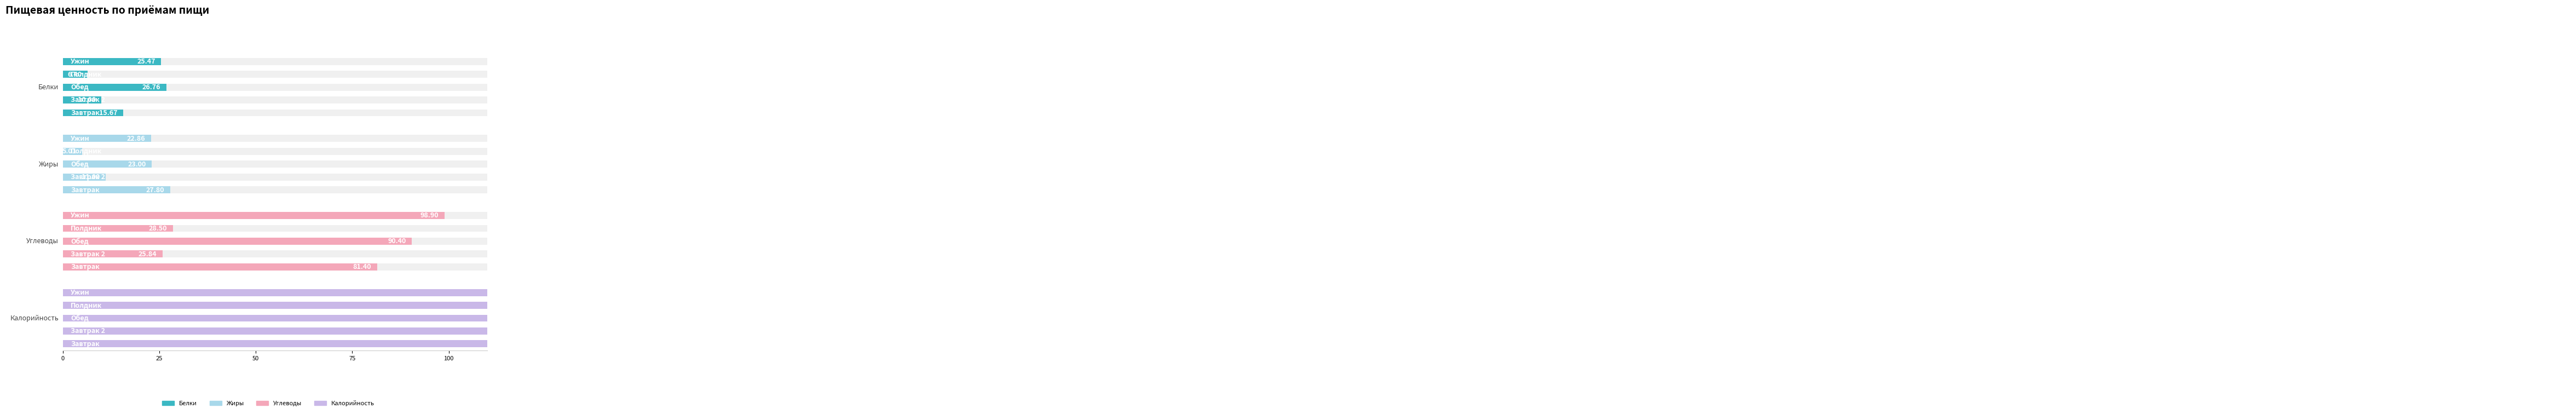

Reading left to right, extract all data points from this chart.

Белки: 15.7	10.0	26.8	6.4	25.5
Жиры: 27.8	11.0	23.0	5.0	22.9
Углеводы: 81.4	25.8	90.4	28.5	98.9
Калорийность: 595.0	379.1	651.6	282.0	620.2